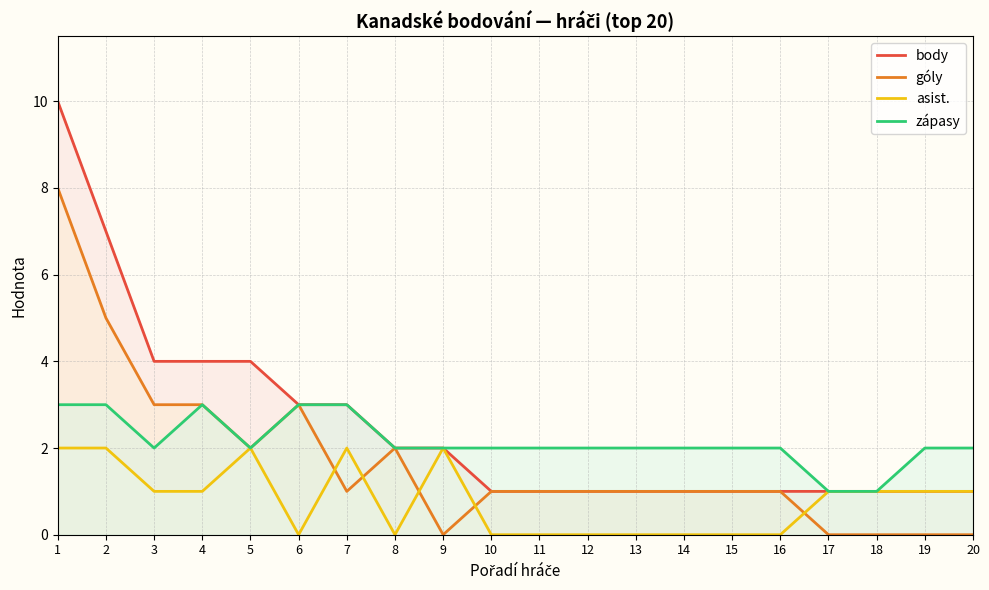

Where does the zápasy series first go above 2?

1